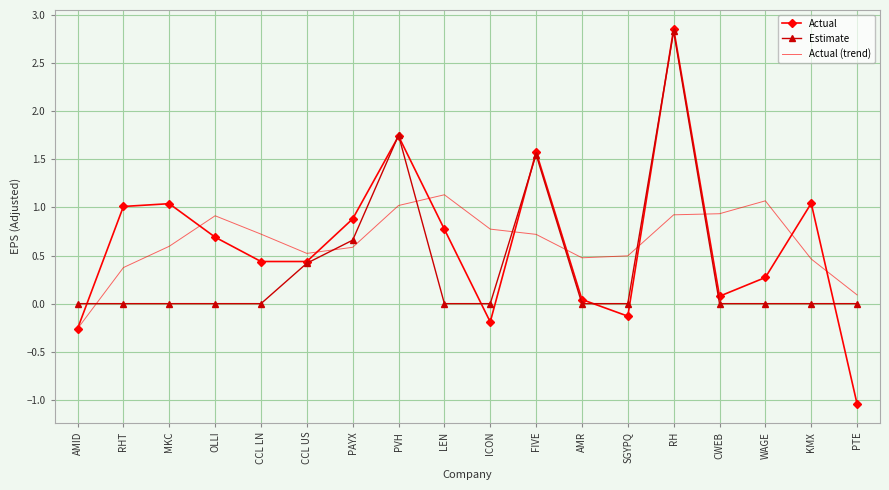

At LEN, list the series in order from smallest to largest.

Estimate, Actual, Actual (trend)